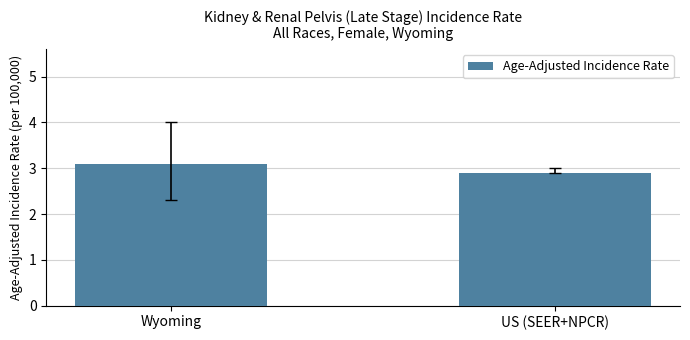

What is the label of the 2nd bar from the right?

Wyoming